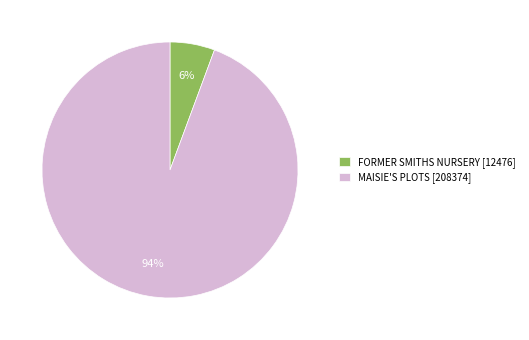

Does FORMER SMITHS NURSERY account for over 50% of the chart?

No